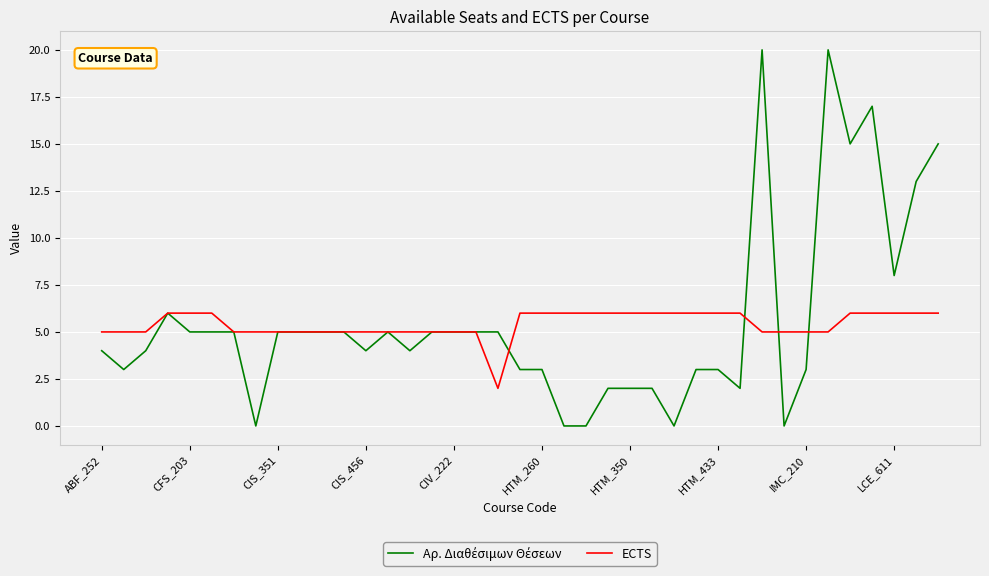

What is the maximum value shown in the chart?

20